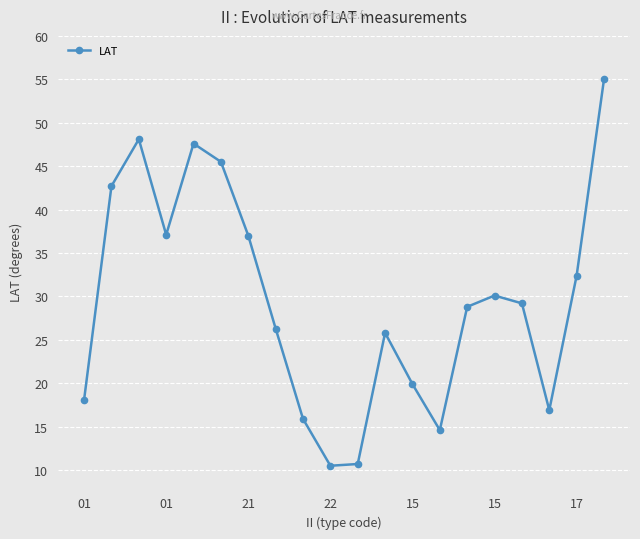

What is the value of the 7th point from the left?

37.0